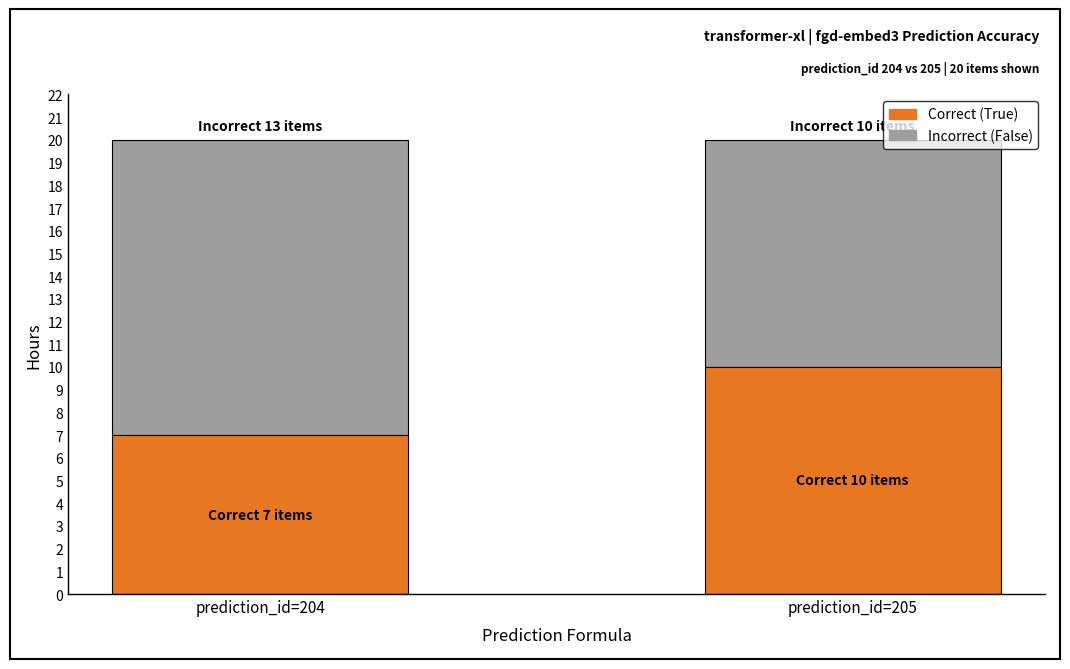

Which category has the lowest value in the Correct (True) series?

prediction_id=204